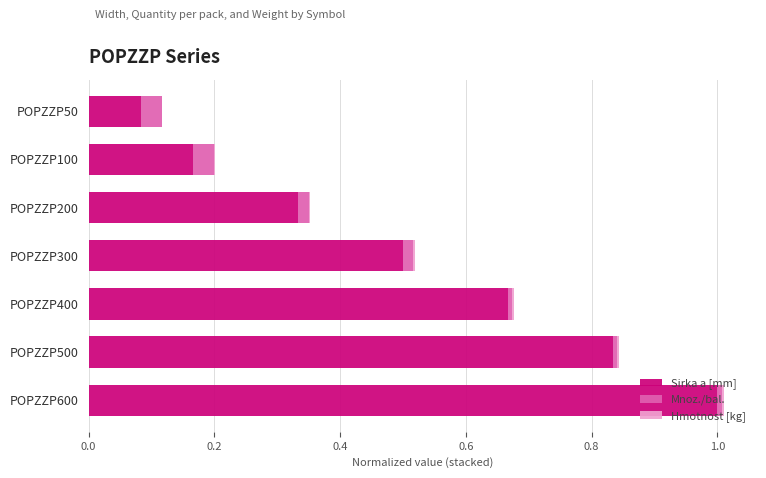

At which category is the sum across all series the highest?

POPZZP600